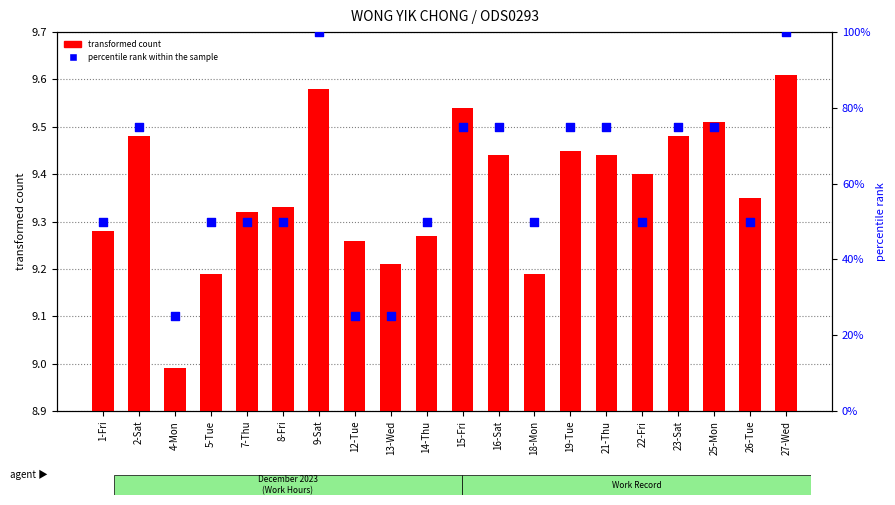

Which series reaches the maximum Y coordinate?

percentile rank within the sample